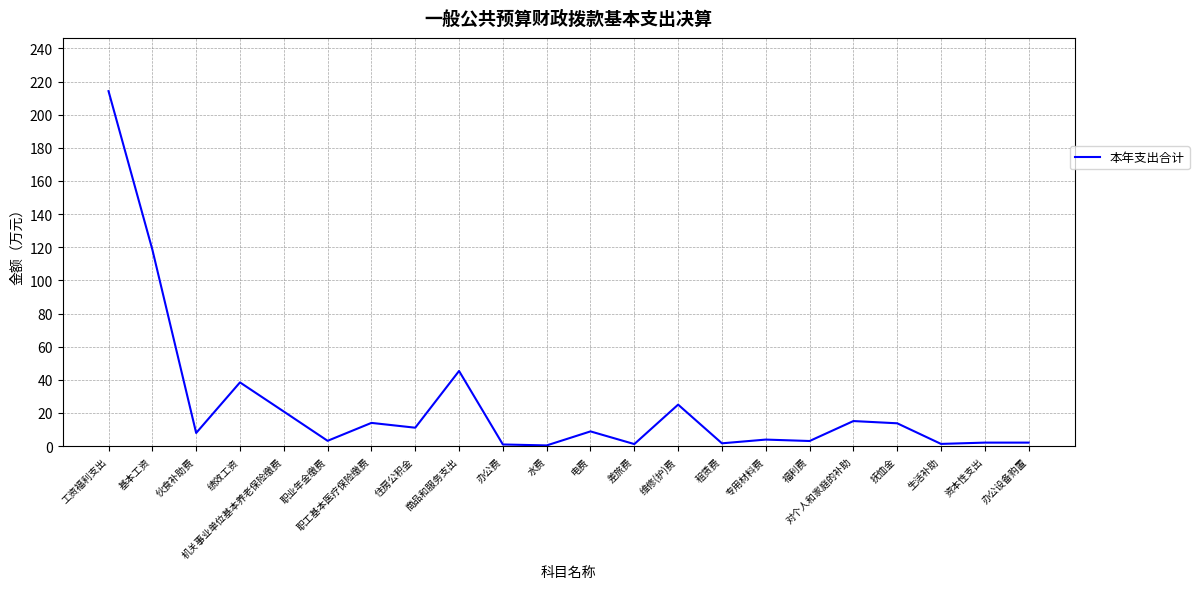

What is the maximum value shown in the chart?

214.2